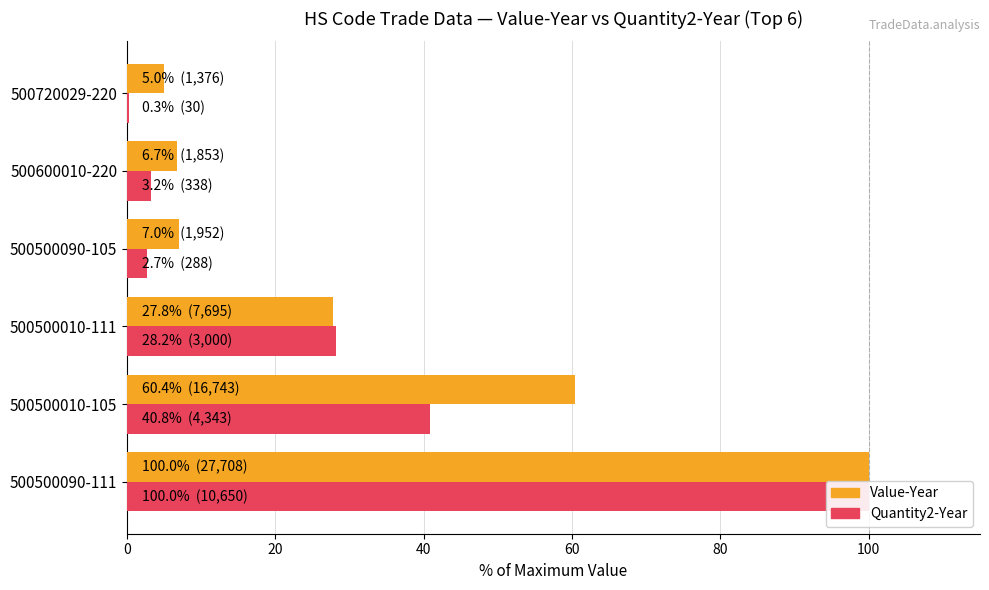

Are the bars grouped side by side (vs. stacked)?

Yes